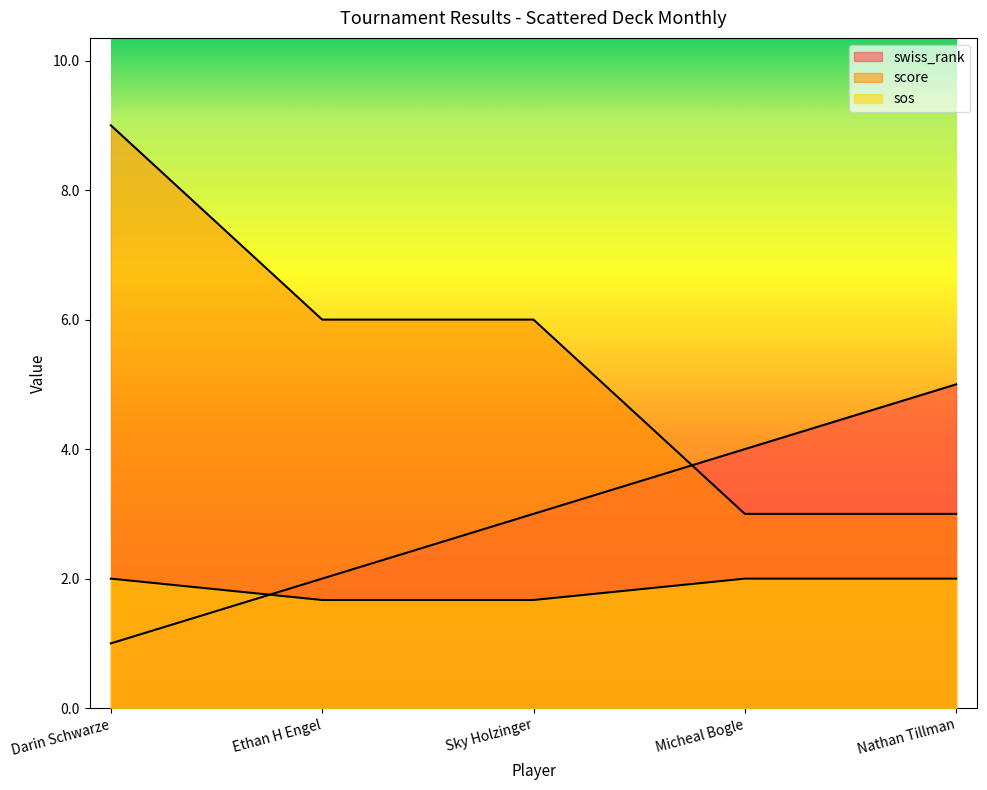

Rank the series by their average value, from lowest to highest.

sos, swiss_rank, score